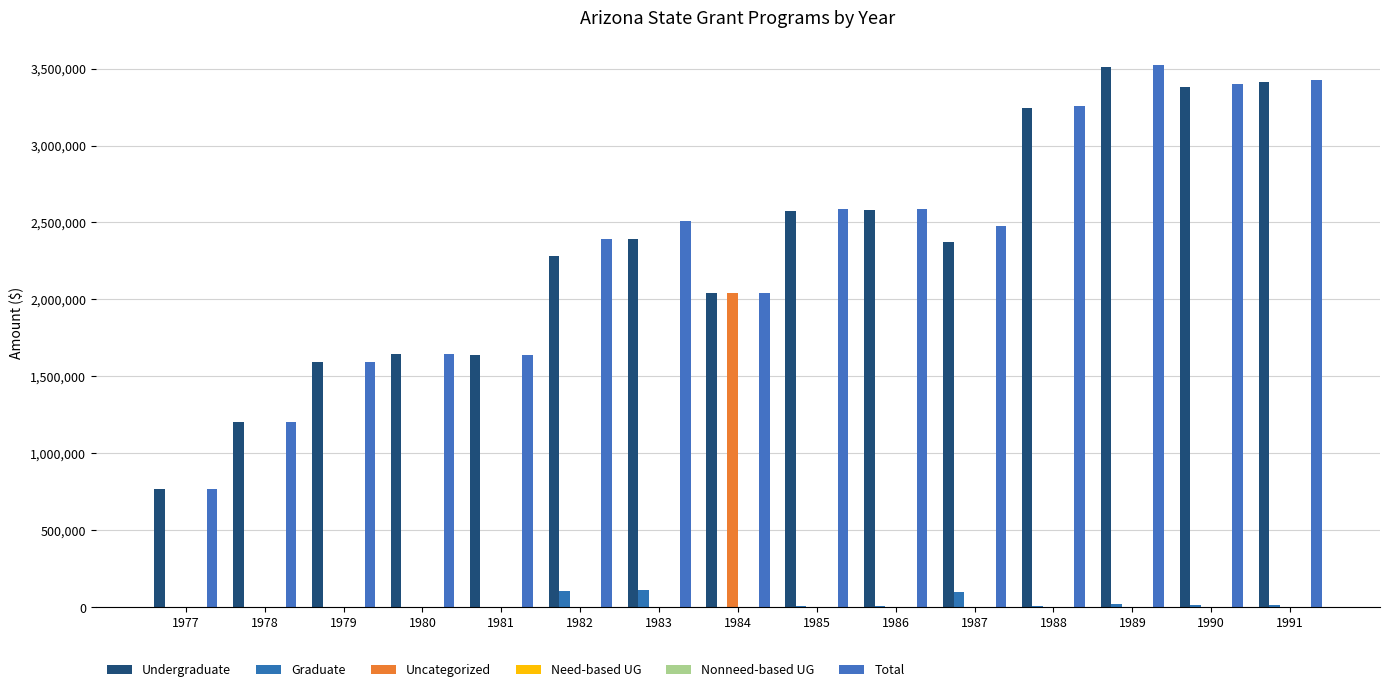

At how many categories does at least one series exceed 1909174?

10